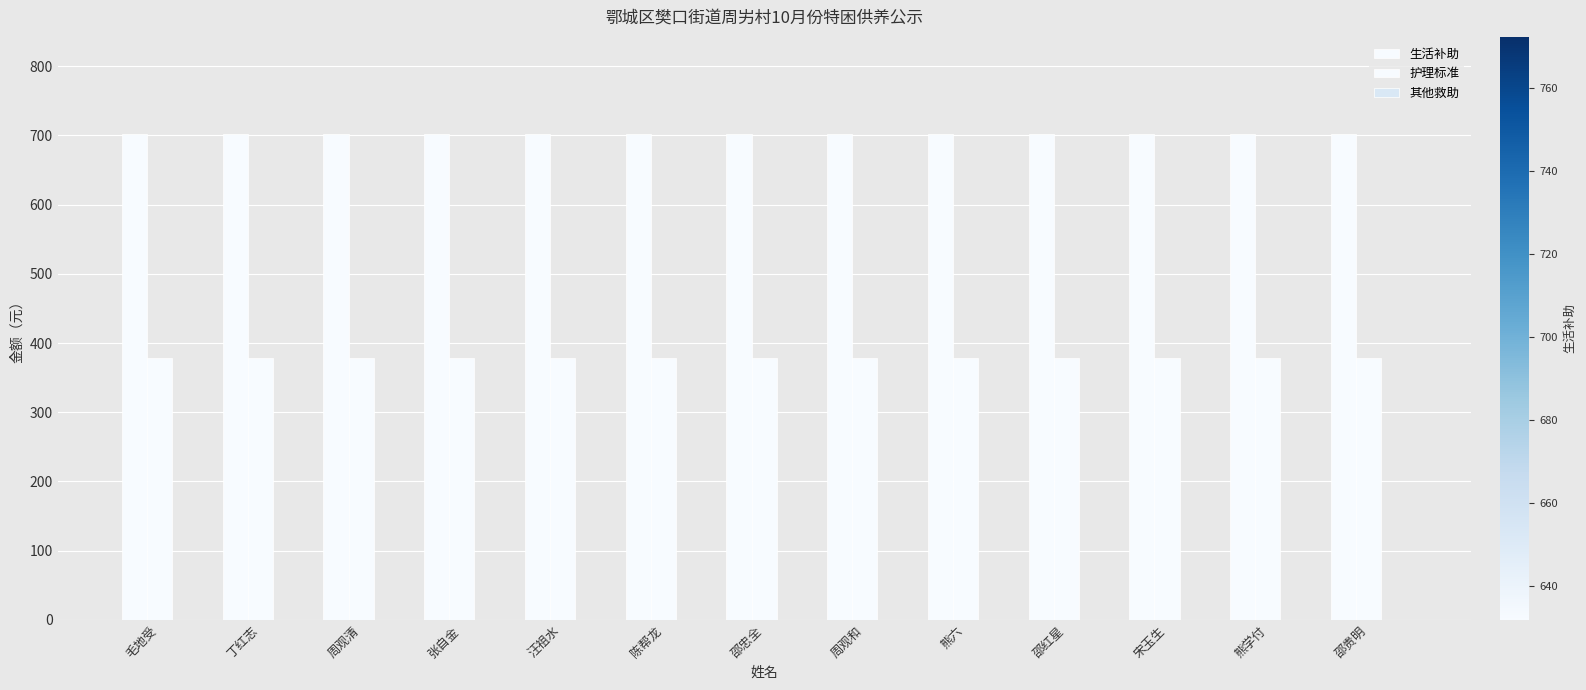

What is the sum of all 护理标准 values?

4914